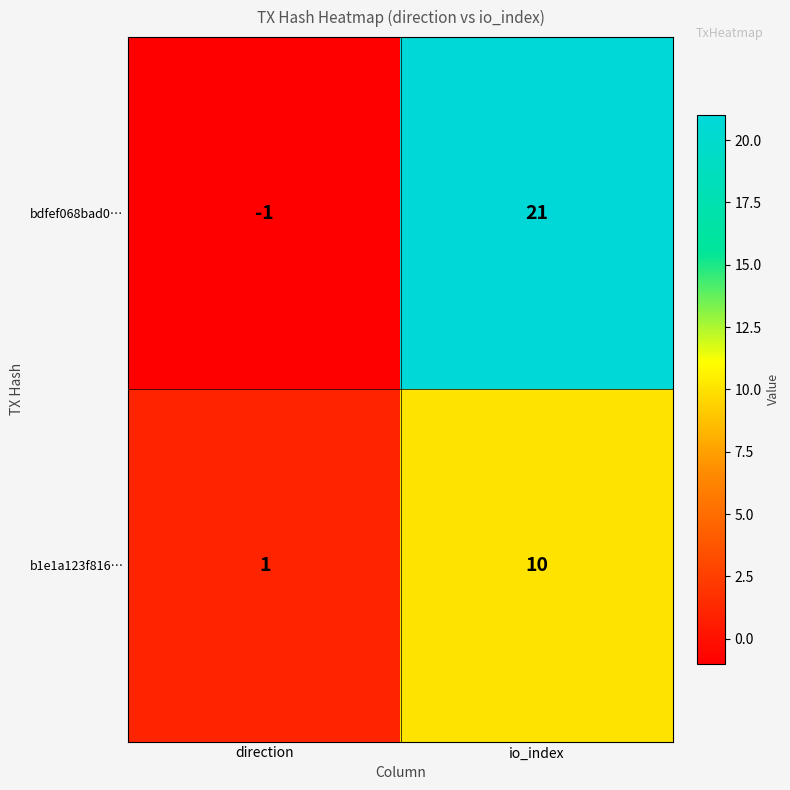

How many categories are shown in the chart?

2